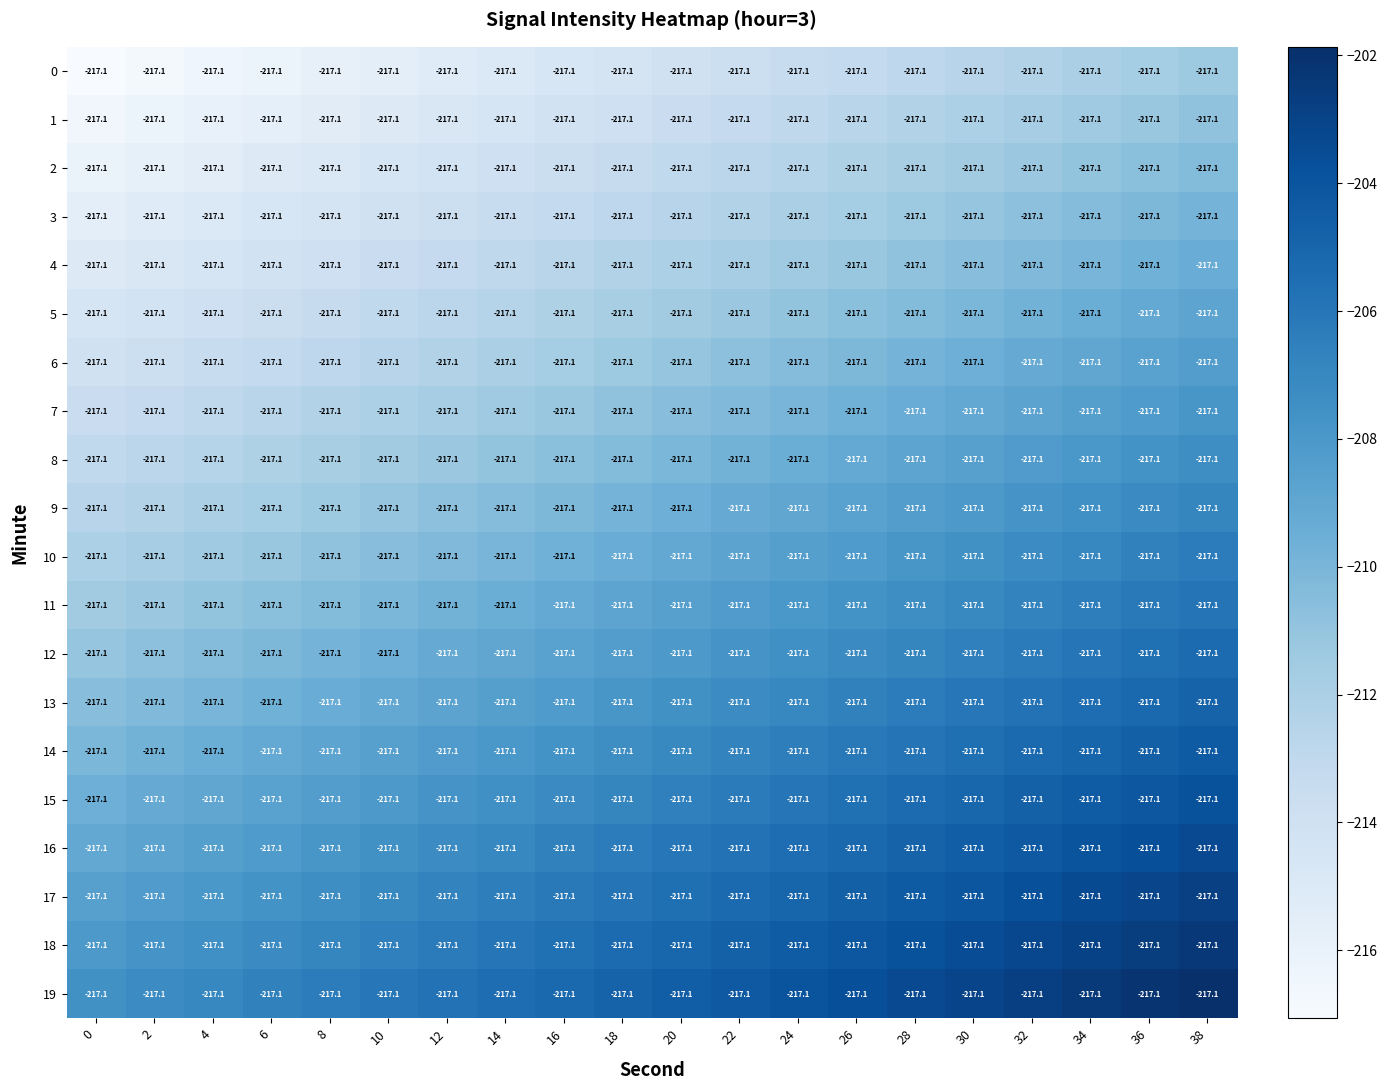

Which series has the largest total across all categories?

19